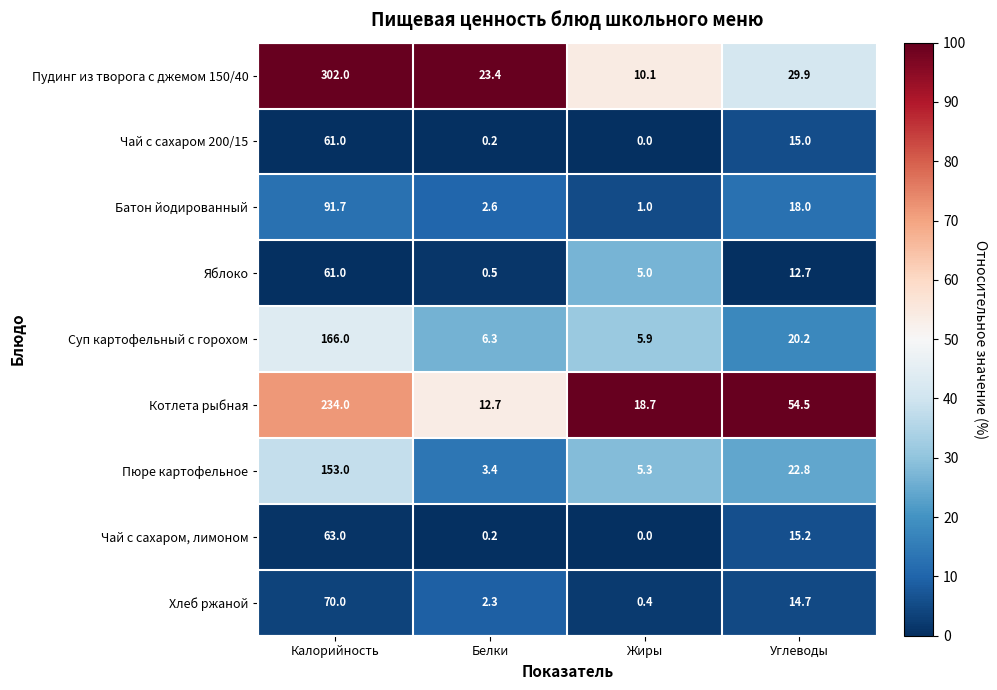

What is the spread (max minus min) of values at Жиры?

18.7